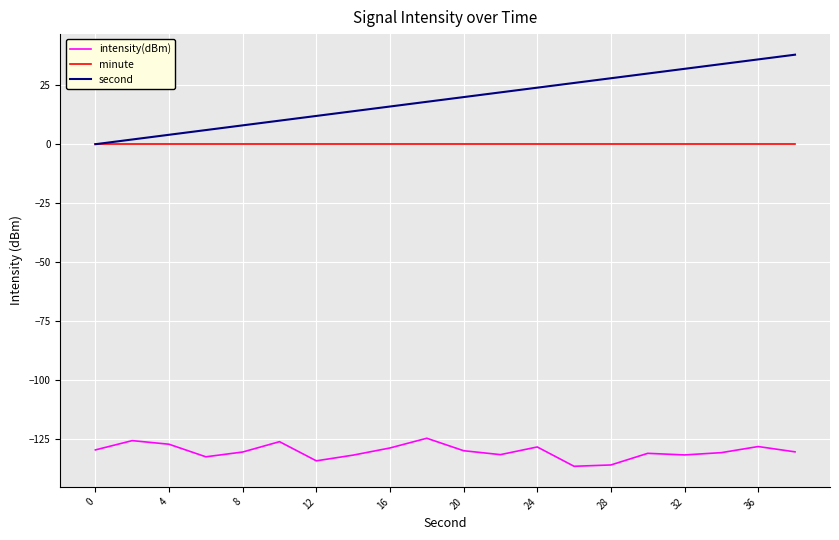

List the series in order of their peak value, highest first.

second, minute, intensity(dBm)